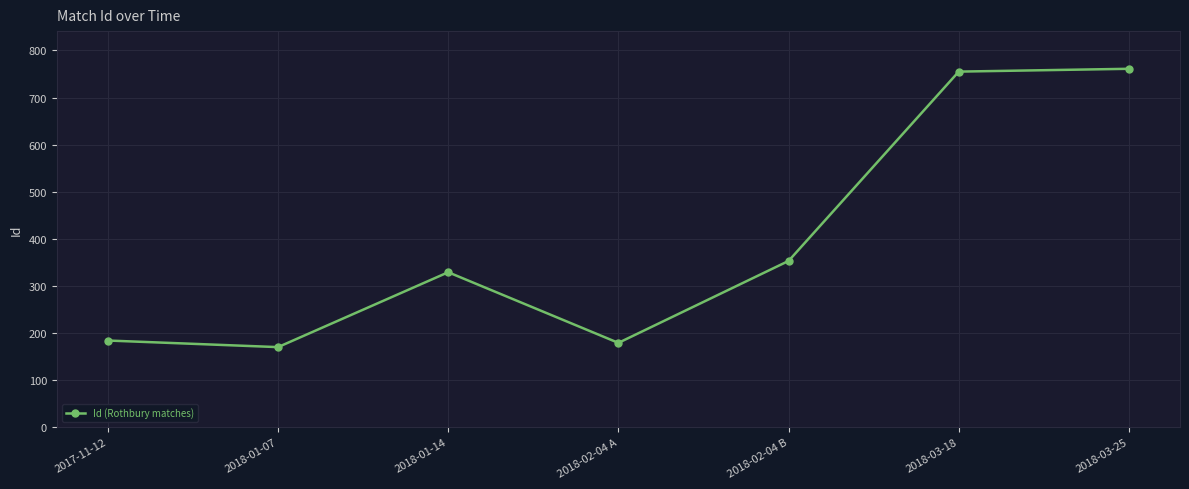

What is the minimum value shown in the chart?

170